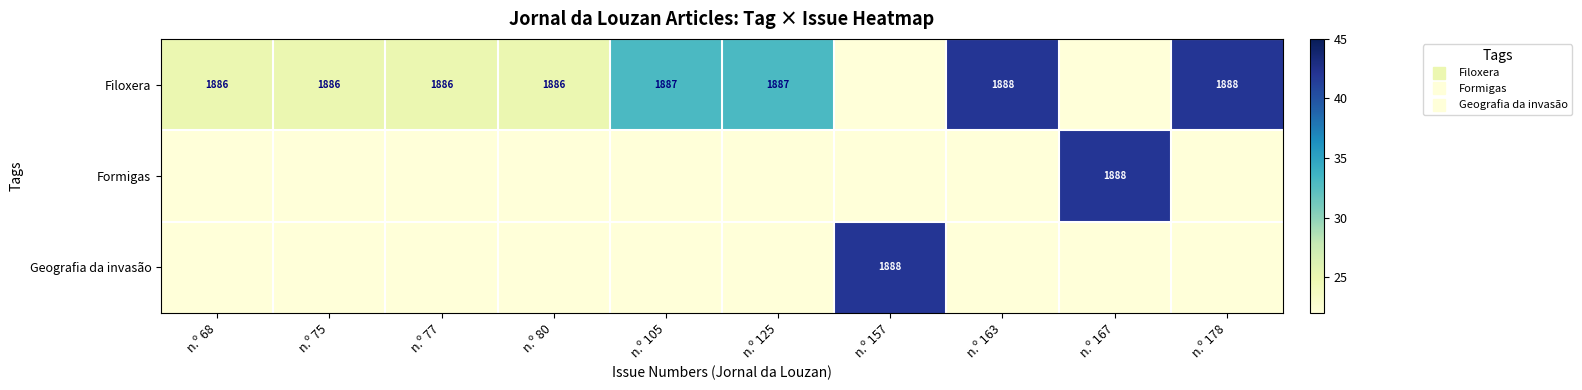

The value of Filoxera at n.º 163 is 42. True or false?

True